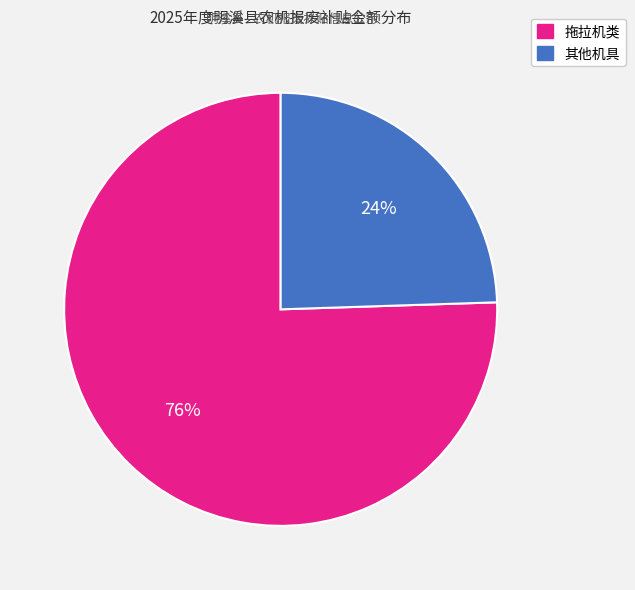

To the nearest percent, what is the average slice percentage?

50%